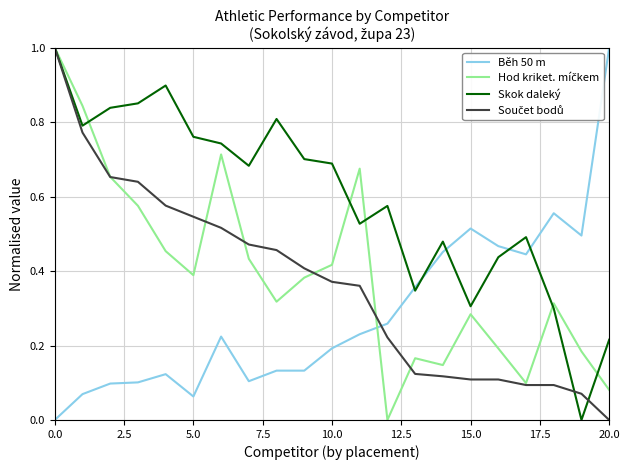

How many lines are shown in the chart?

4